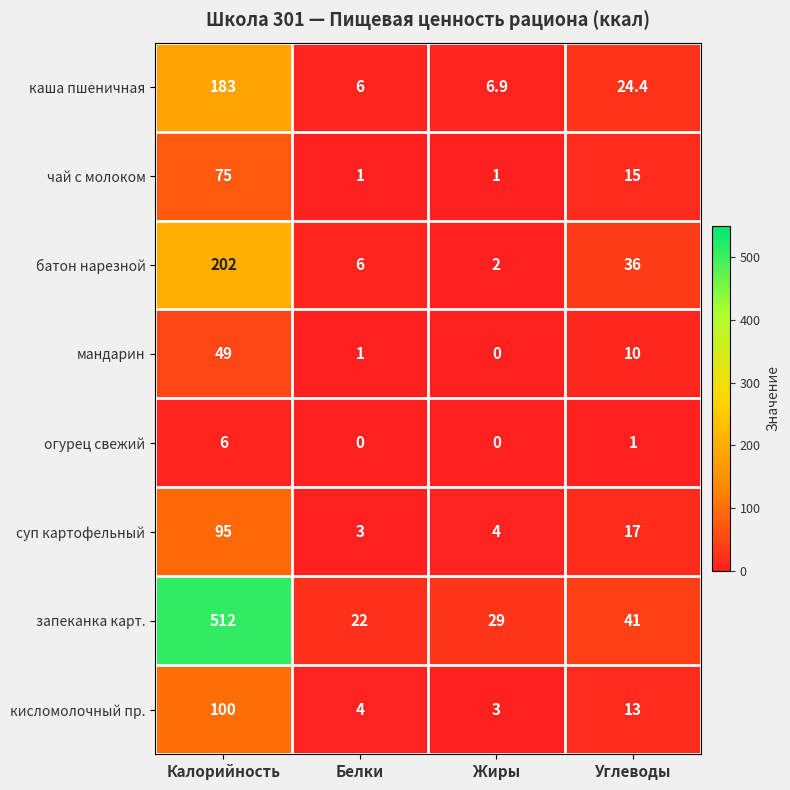

Where does the кисломолочный пр. series first go above 13?

Калорийность